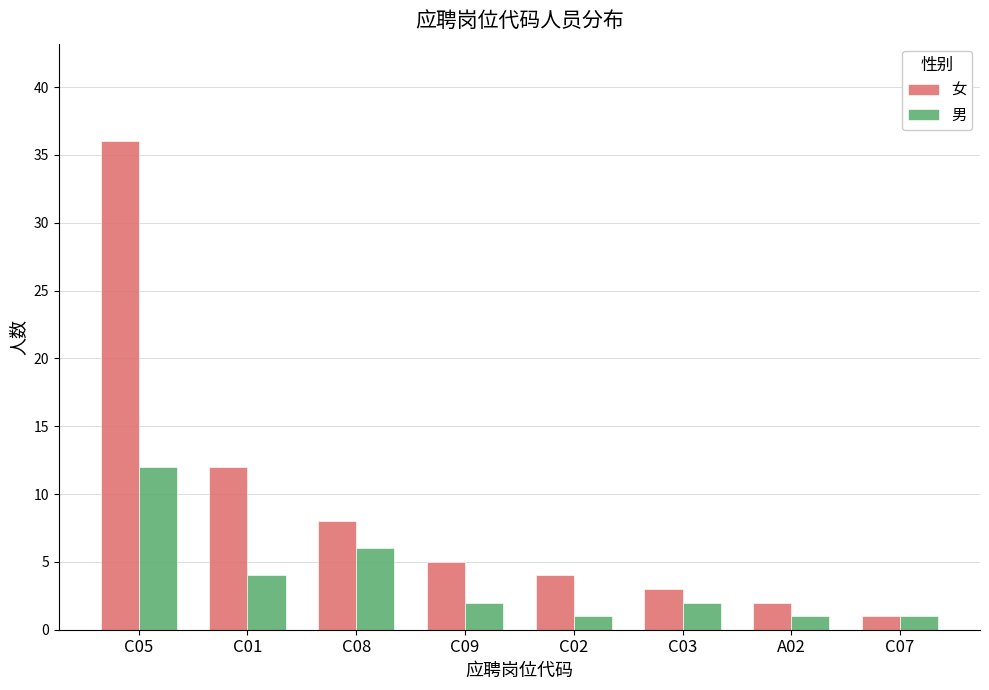

What is the approximate value of 男 at C09?

2